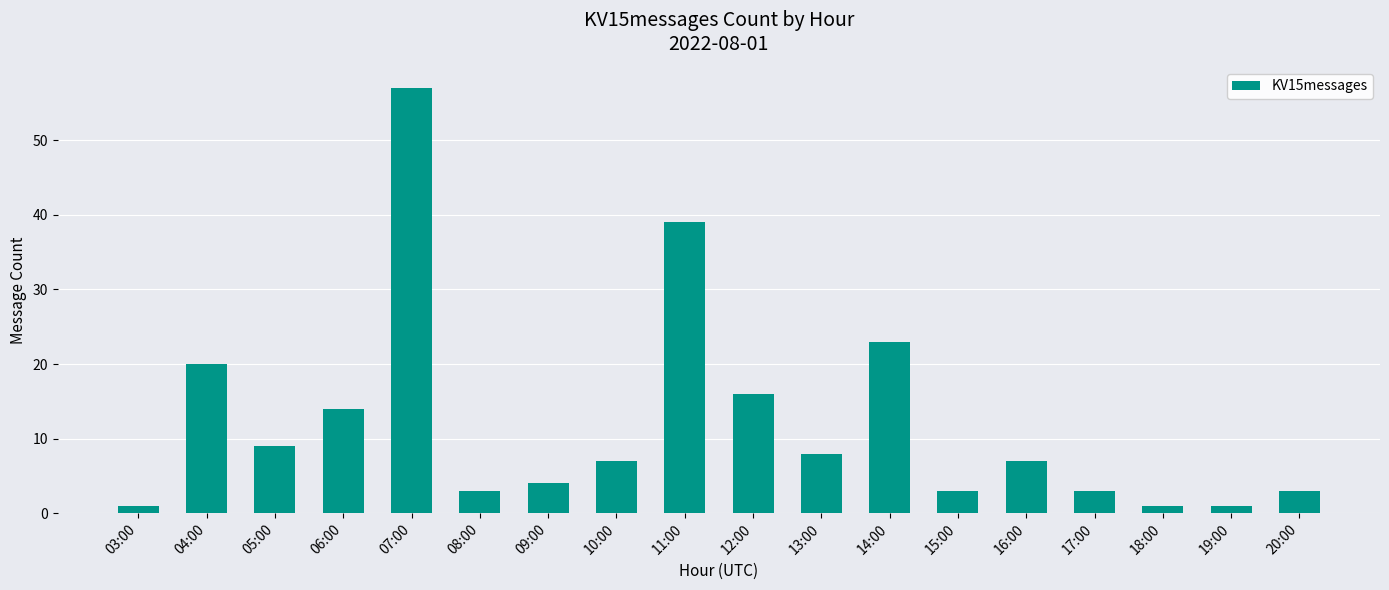

Is it true that the value at 12:00 is 16?

True